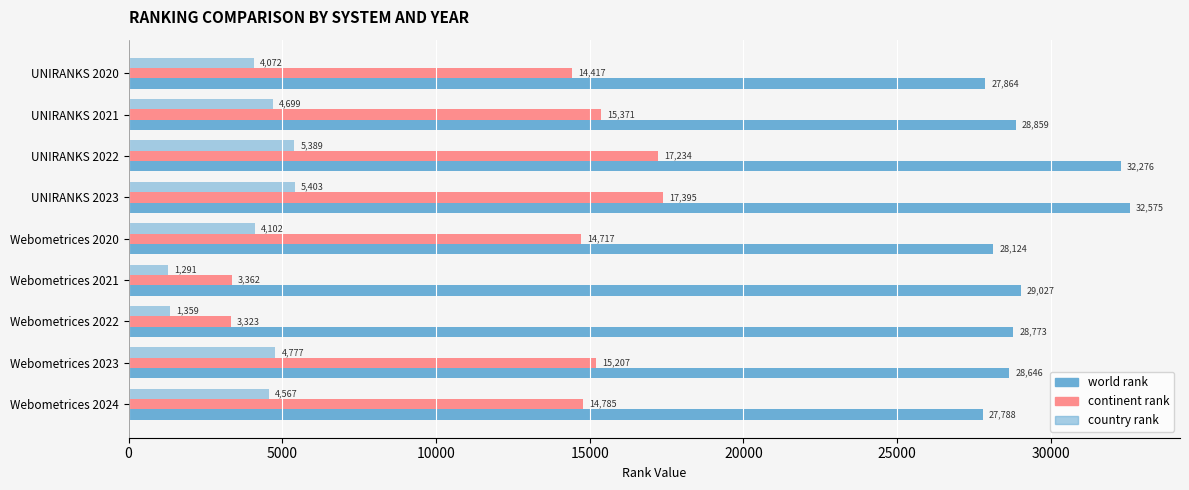

How many distinct data groups are displayed?

3